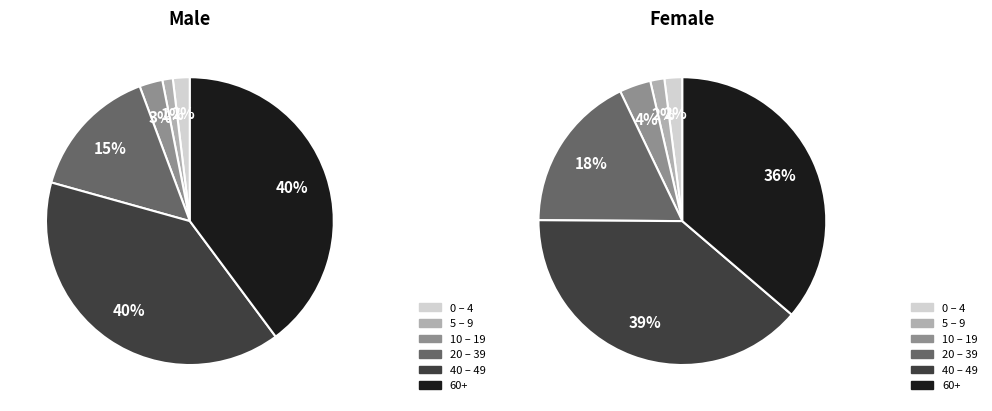

To the nearest percent, what is the combined percentage of 10 – 19 and 0 – 4?

5%